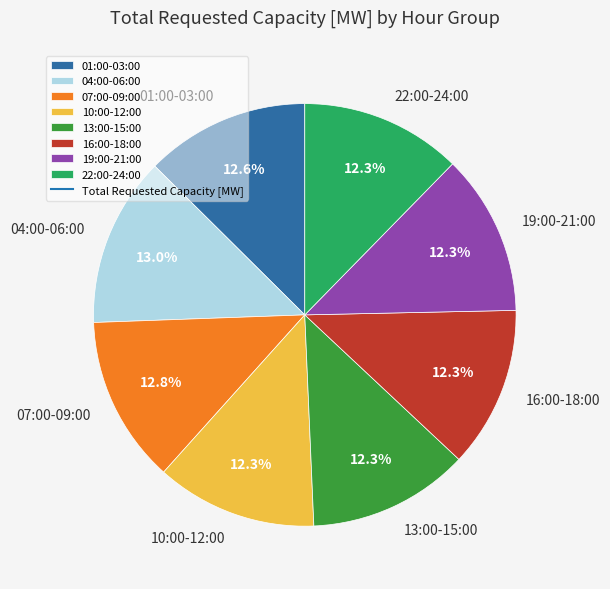

To the nearest percent, what is the difference between the largest and smallest slice percentages?

1%